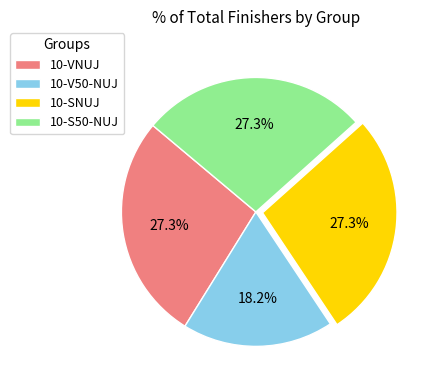

Does 10-SNUJ represent more than half of the total?

No